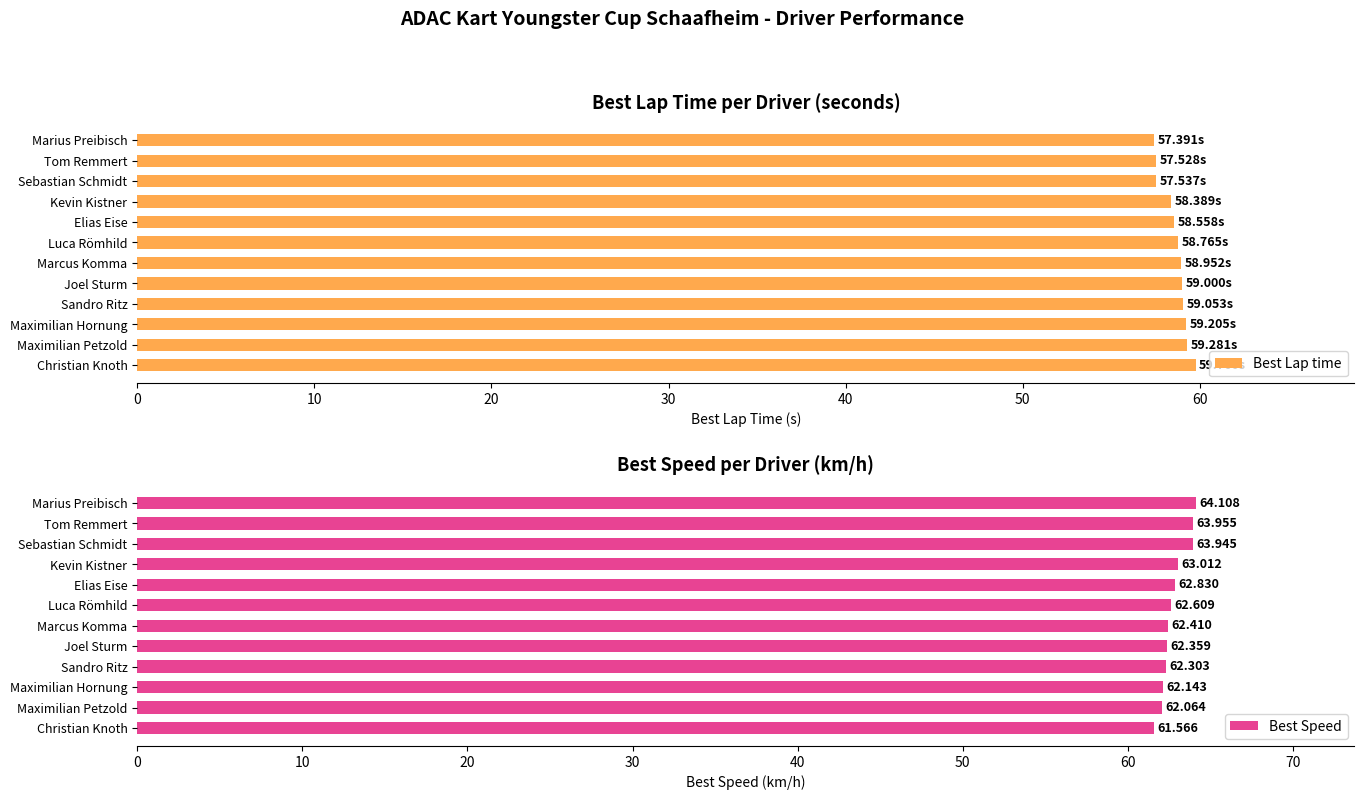

What are all the series names shown in the legend?

Best Lap time, Best Speed